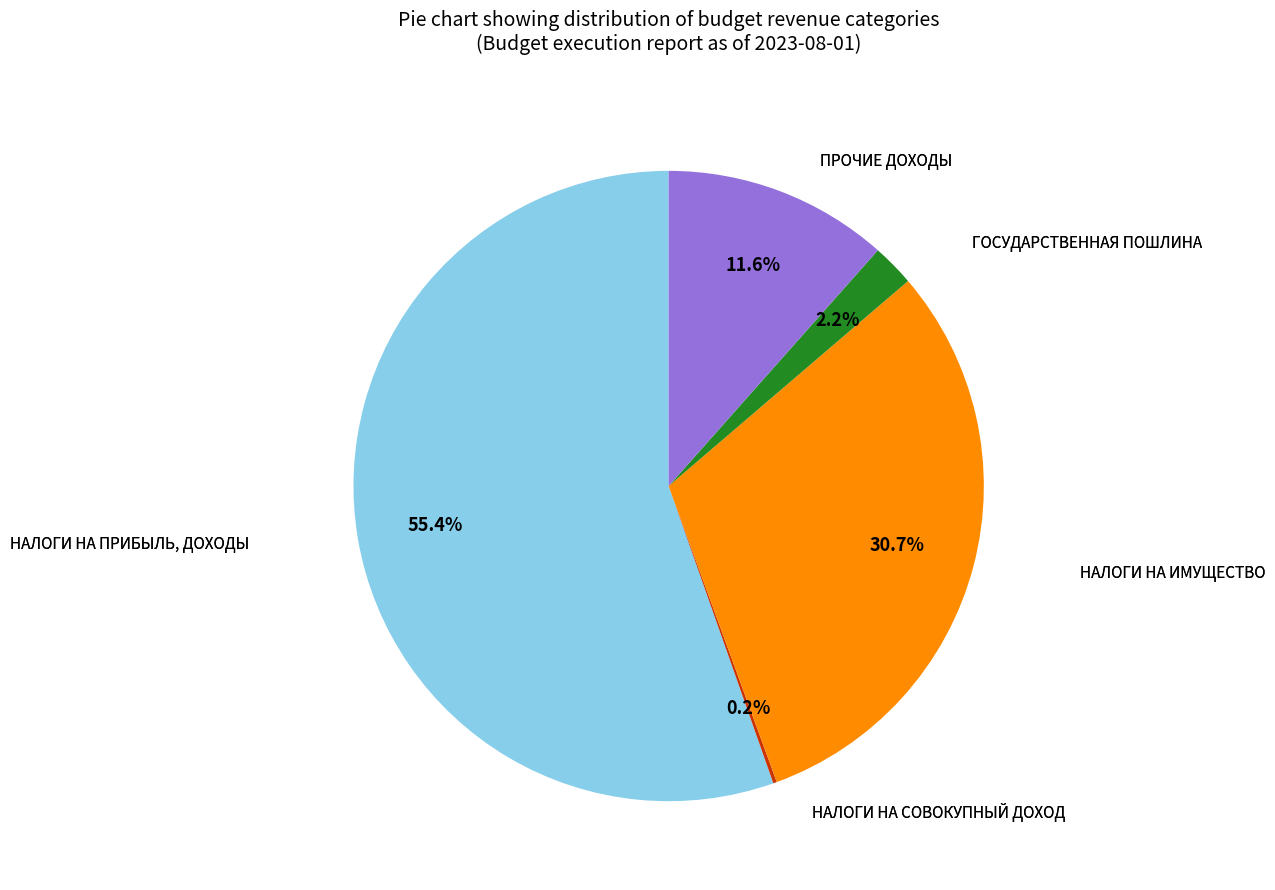

Is there any slice that represents more than half of the pie?

Yes